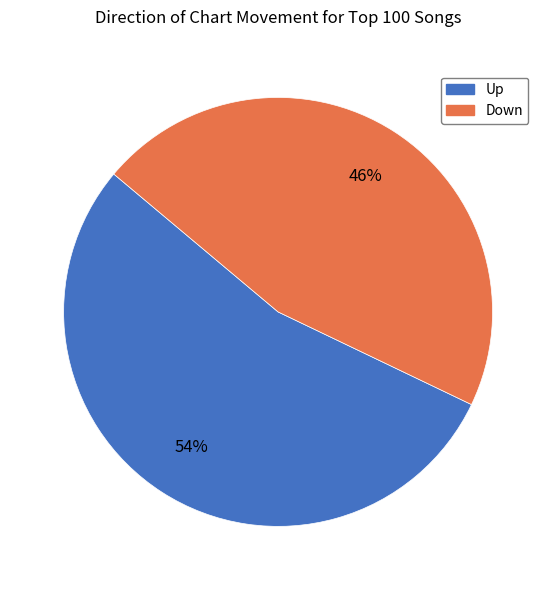

Does any single category account for the majority?

Yes